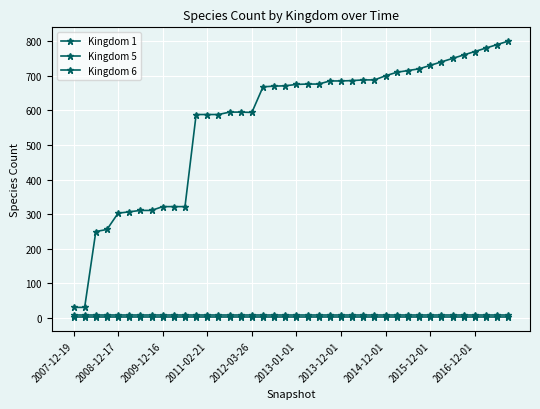

Count the number of data series in this chart.

3